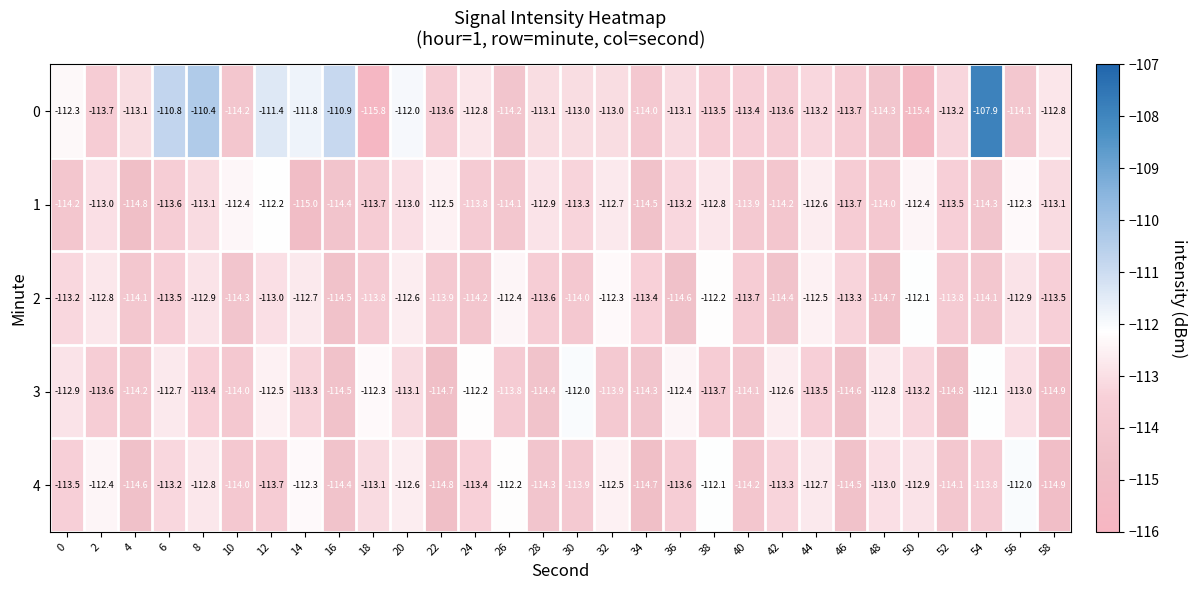

At 42, list the series in order from smallest to largest.

2, 1, 0, 4, 3